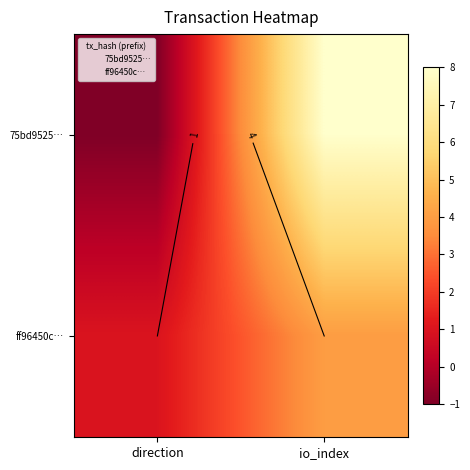

What is the difference between the ff96450c… values at io_index and direction?

3